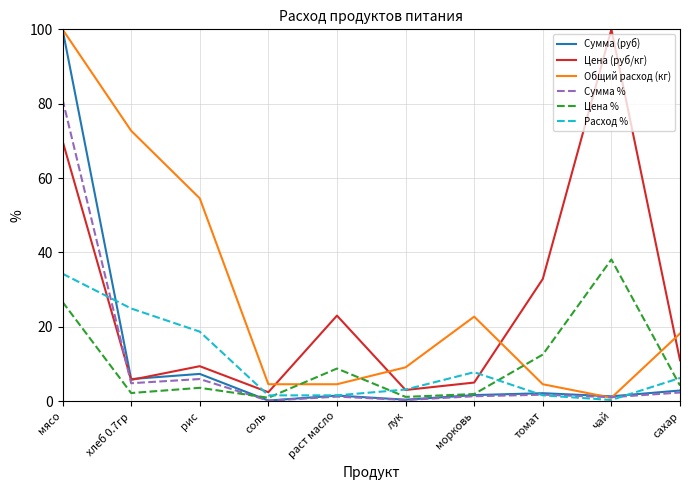

At which label does Расход % reach its peak?

мясо